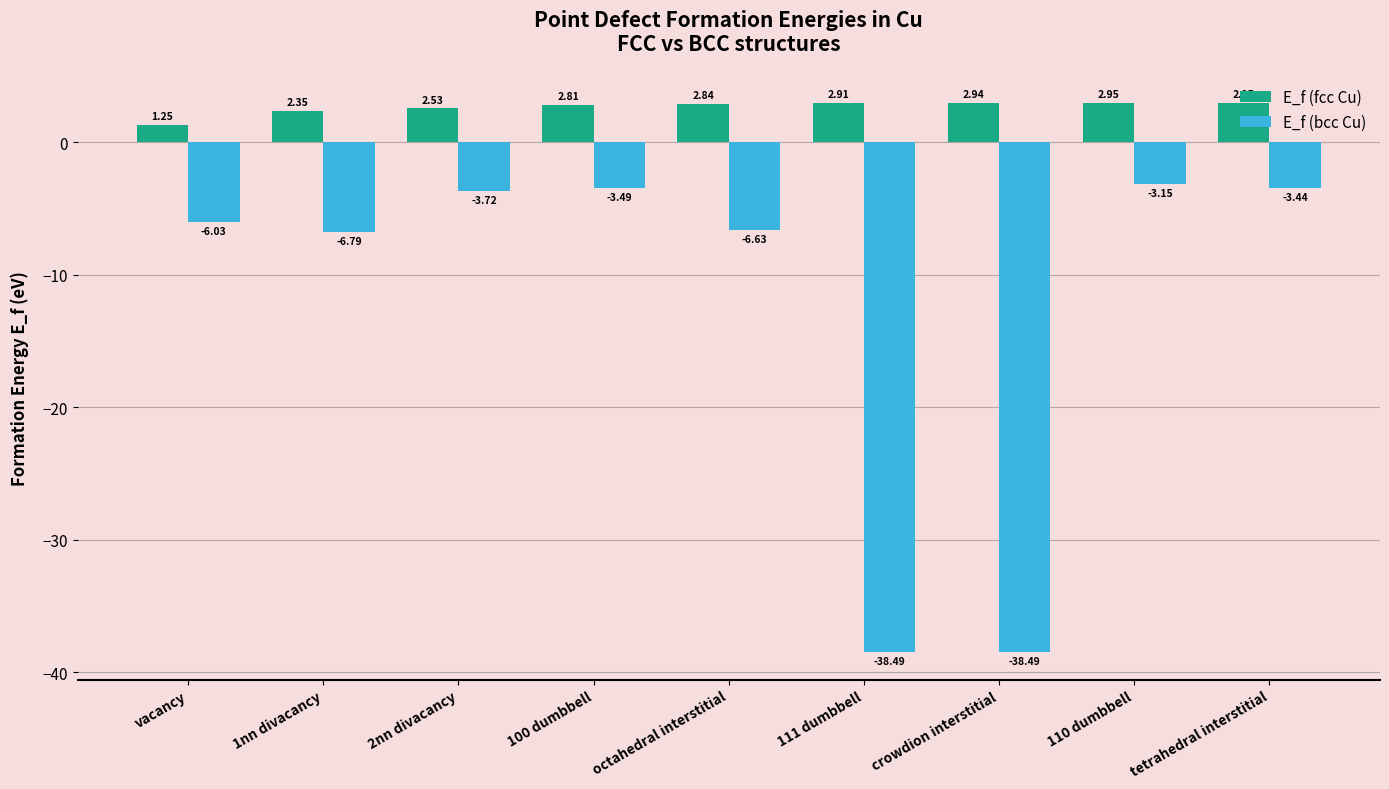

The E_f (bcc Cu) series shows -3.5 at 100 dumbbell. True or false?

True